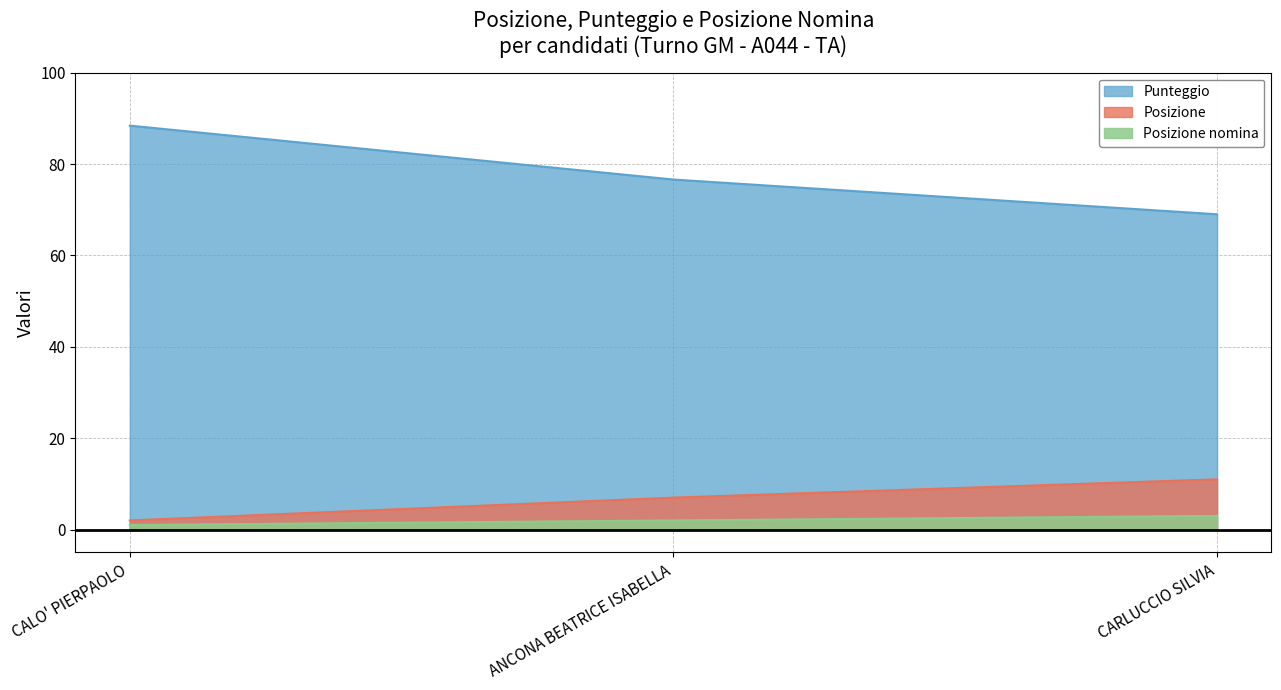

At how many categories does at least one series exceed 16?

3